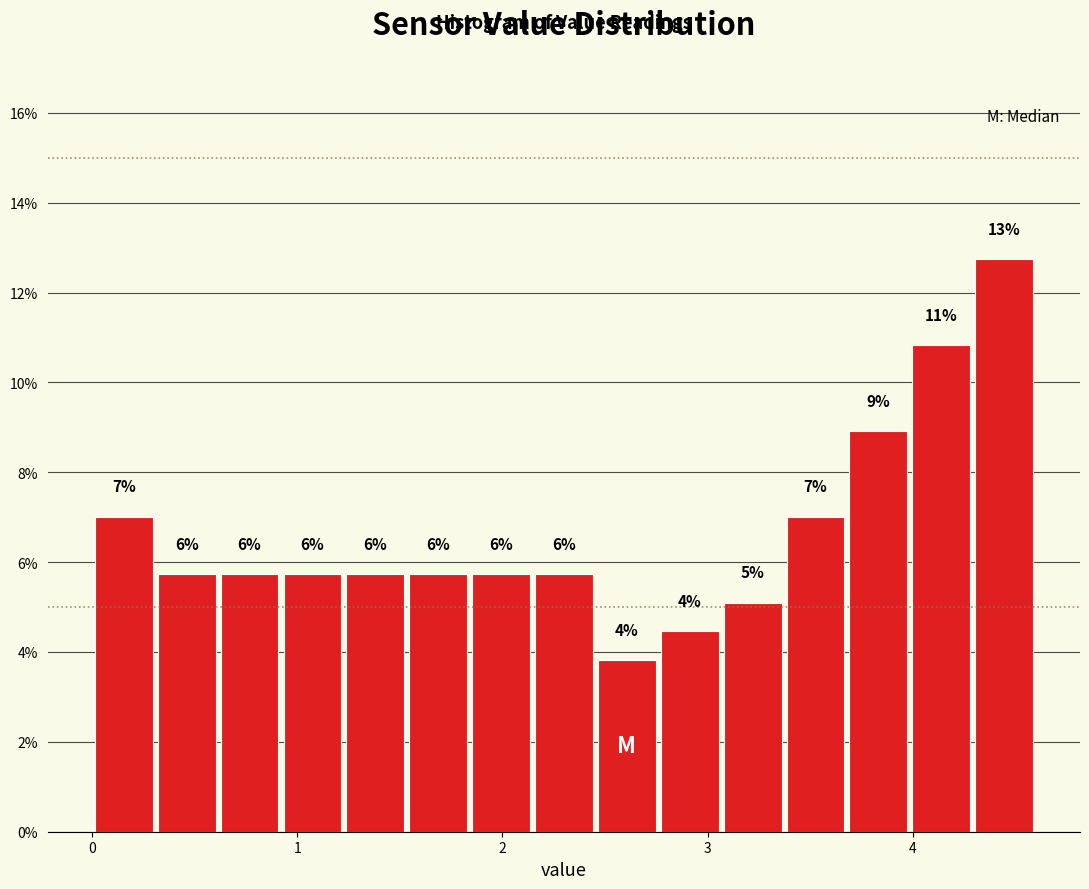

Around what value on the x-axis is the tallest bar? Give the approximate position of its centre, as read against the axis.

4.4